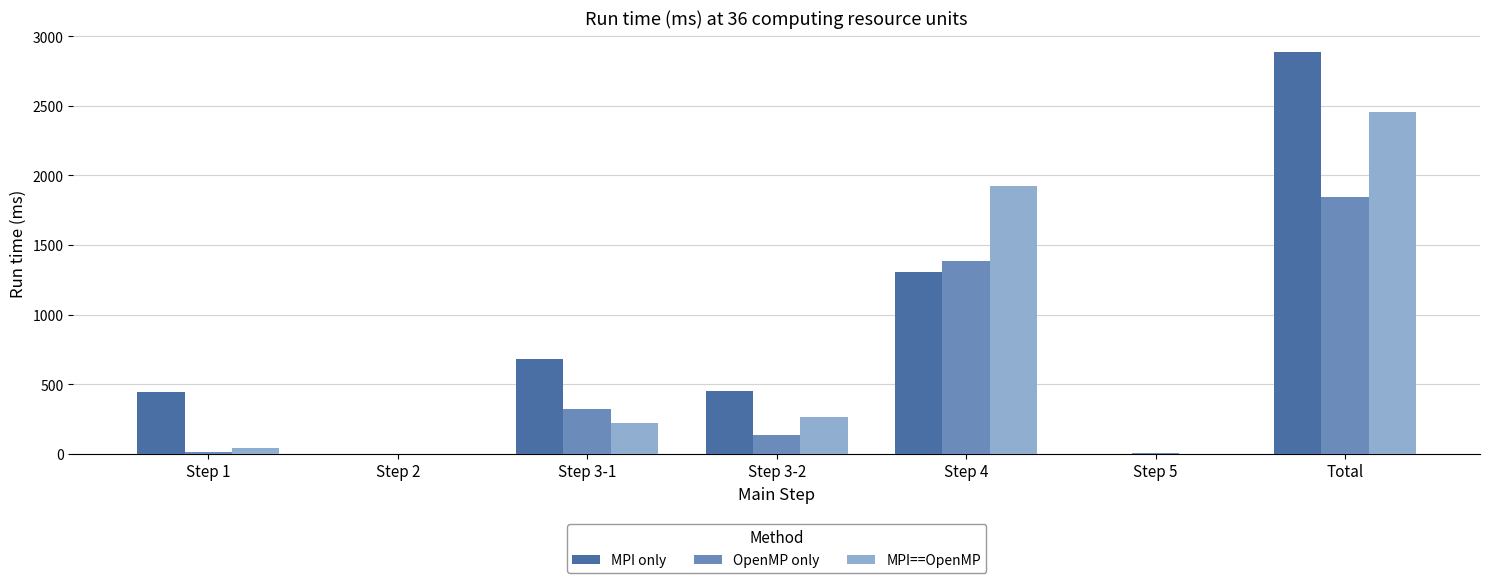

What are all the series names shown in the legend?

MPI only, OpenMP only, MPI==OpenMP